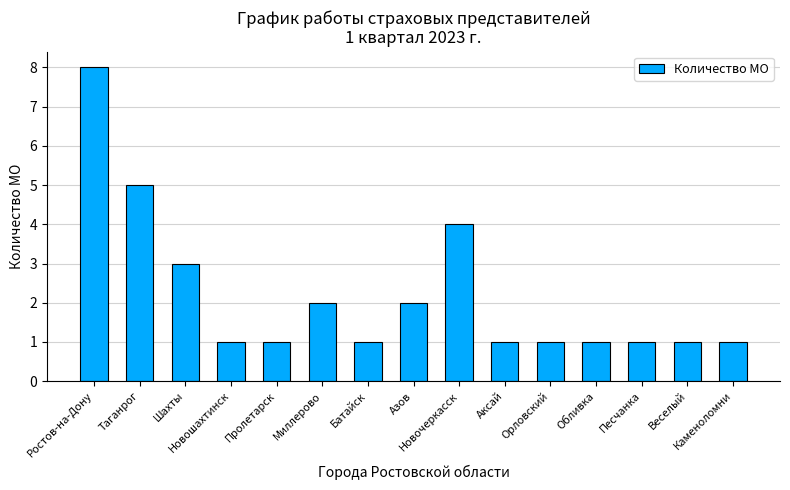

What is the difference between the second highest and second lowest values?

4